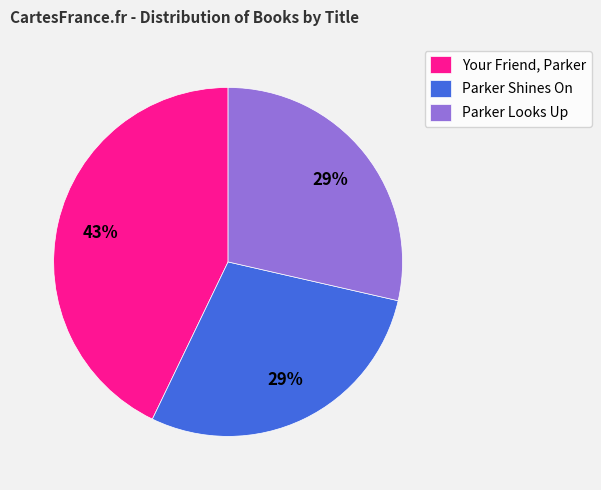

Which has a higher value, Your Friend, Parker or Parker Looks Up?

Your Friend, Parker